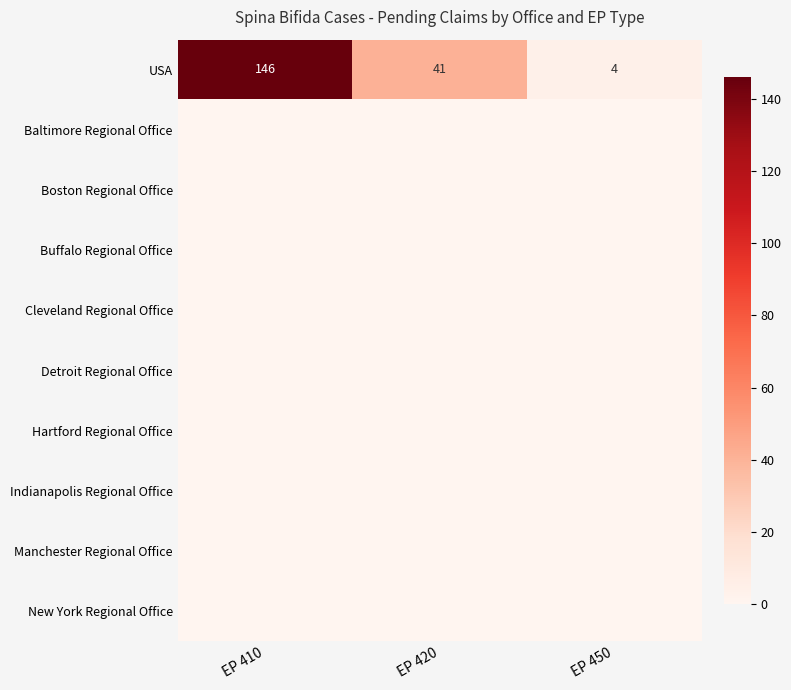

Count the USA values in the range 4 to 146.

3